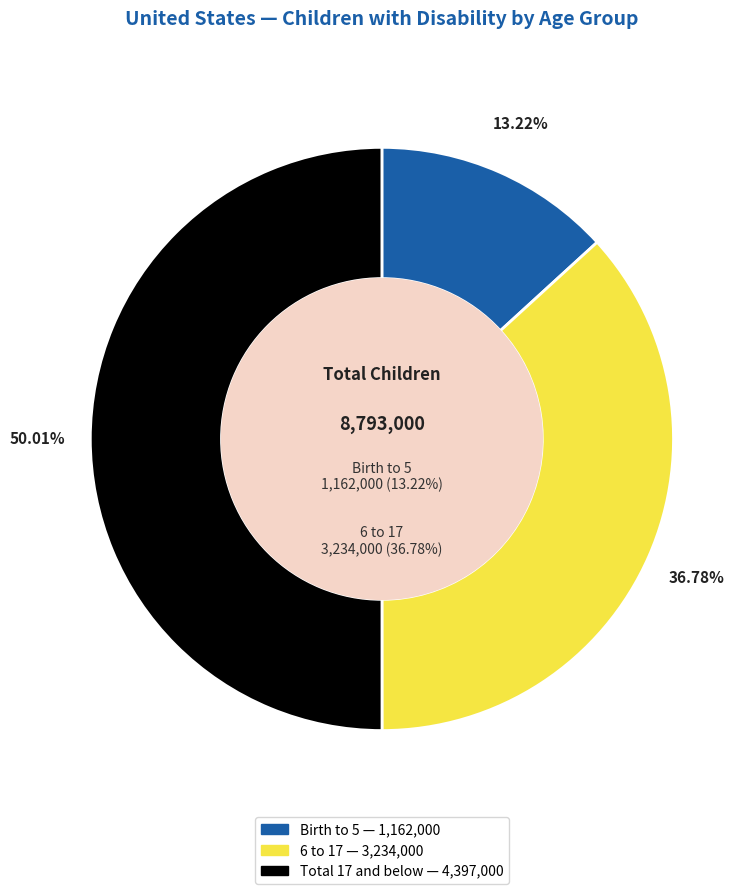

Count the number of slices in the pie.

3